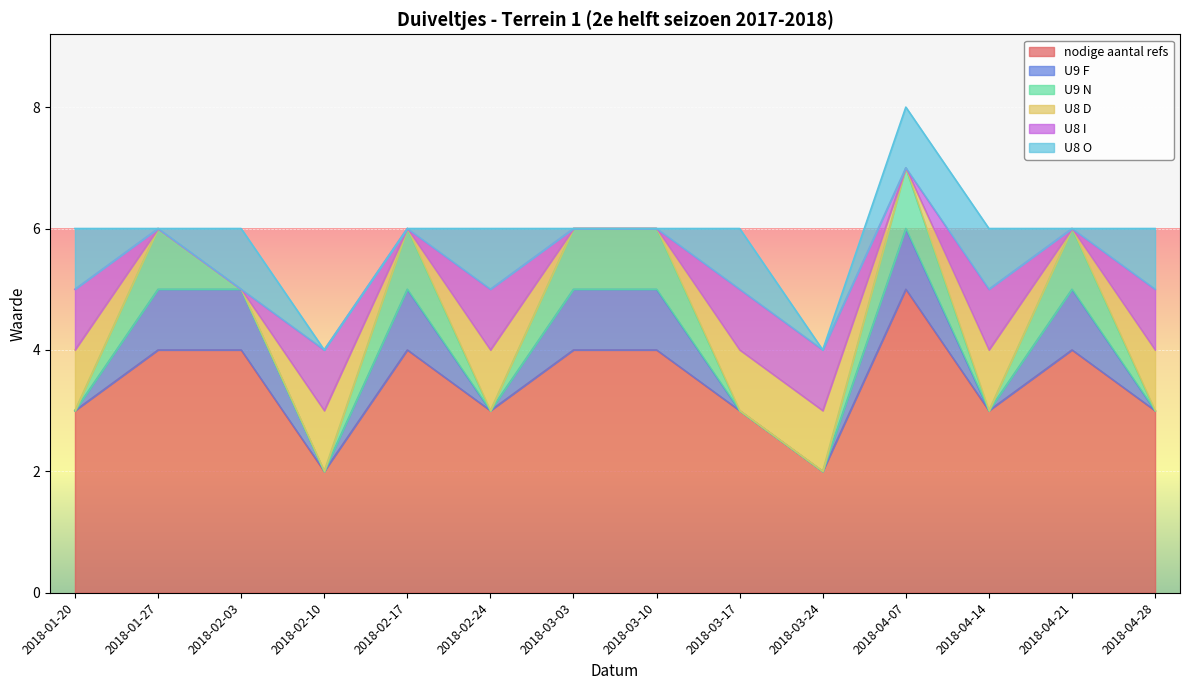

Between 2018-01-27 and 2018-03-03, which series saw the biggest shift?

nodige aantal refs